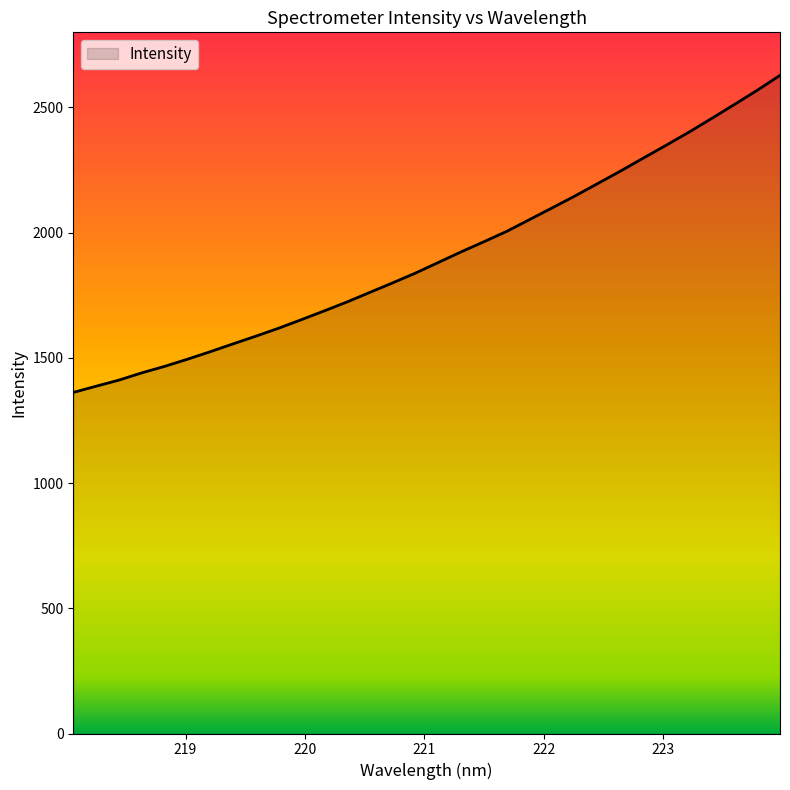

What is the minimum value shown in the chart?

1362.0